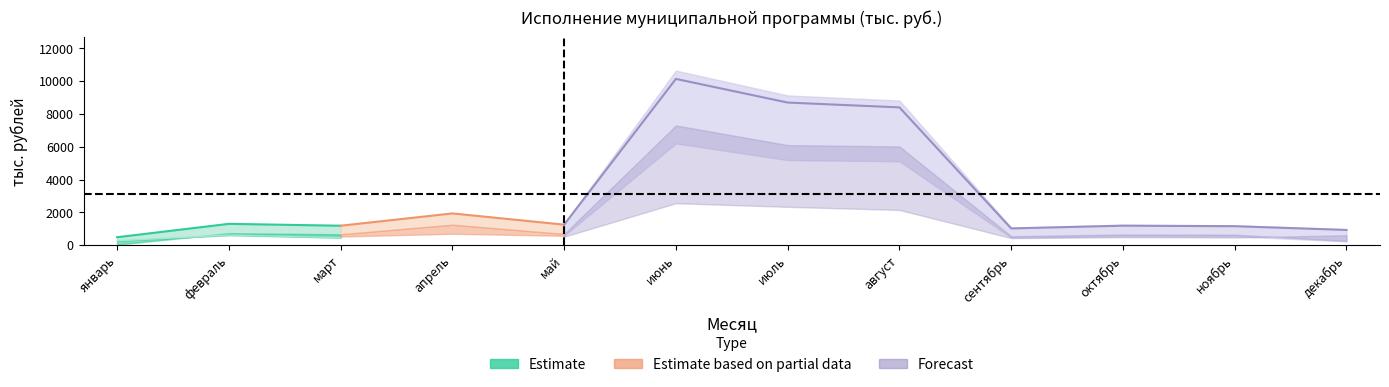

Which has a higher value, июль or январь?

июль